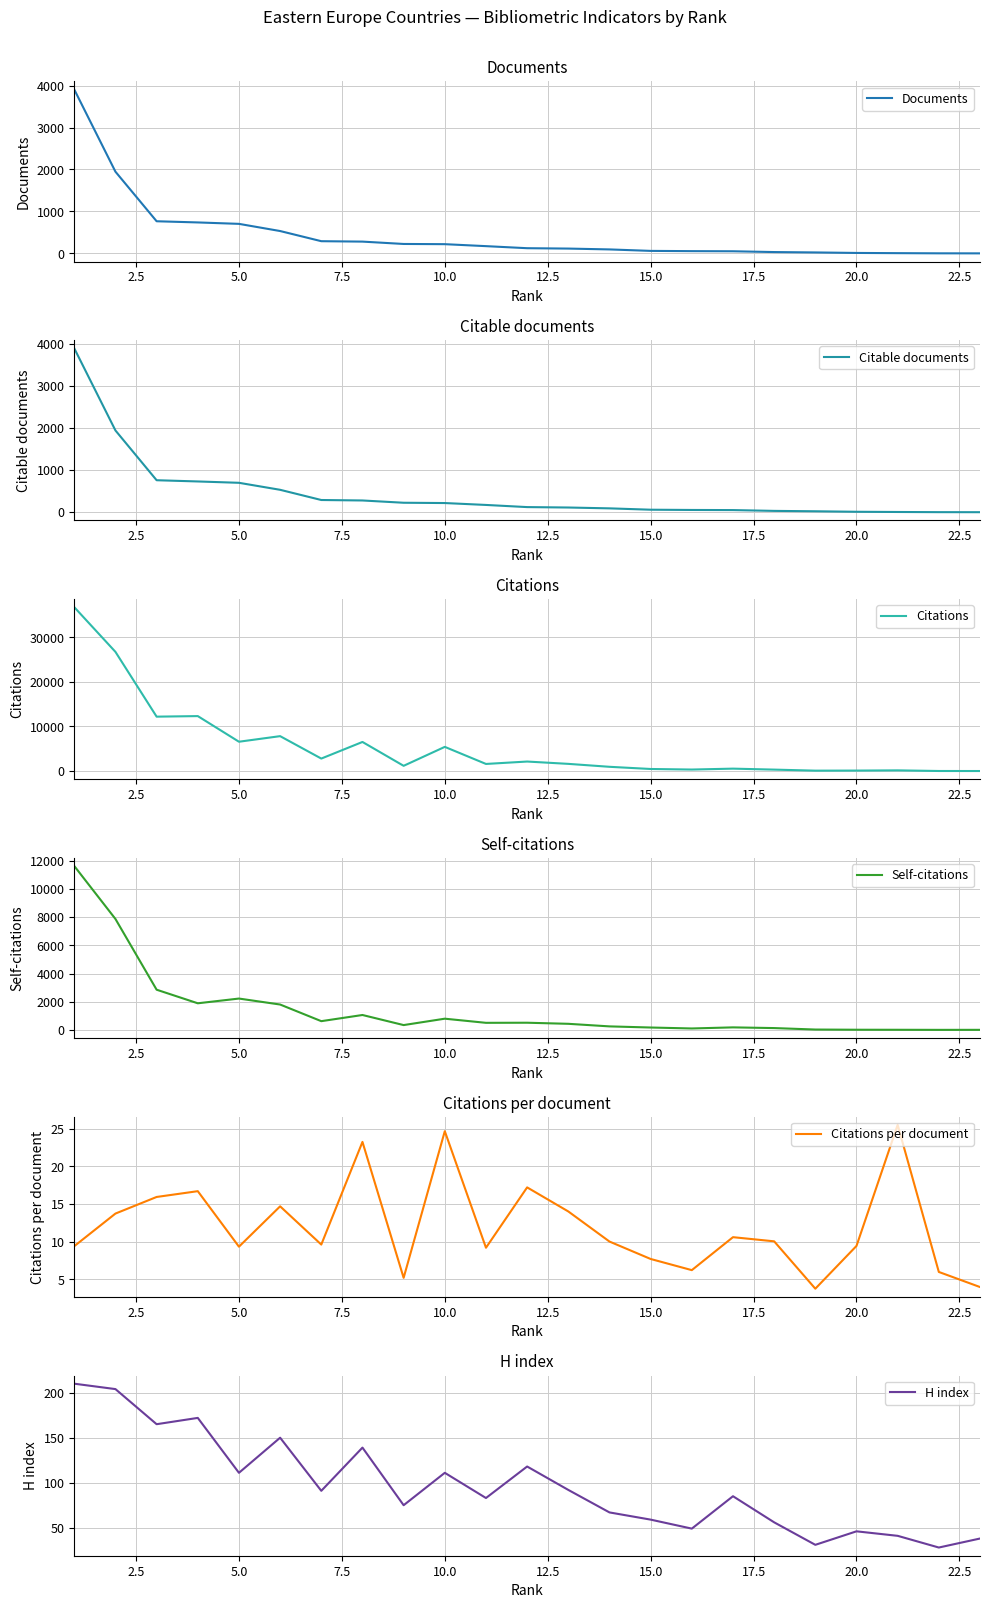

What is the approximate value of Self-citations at 5.0?

2225